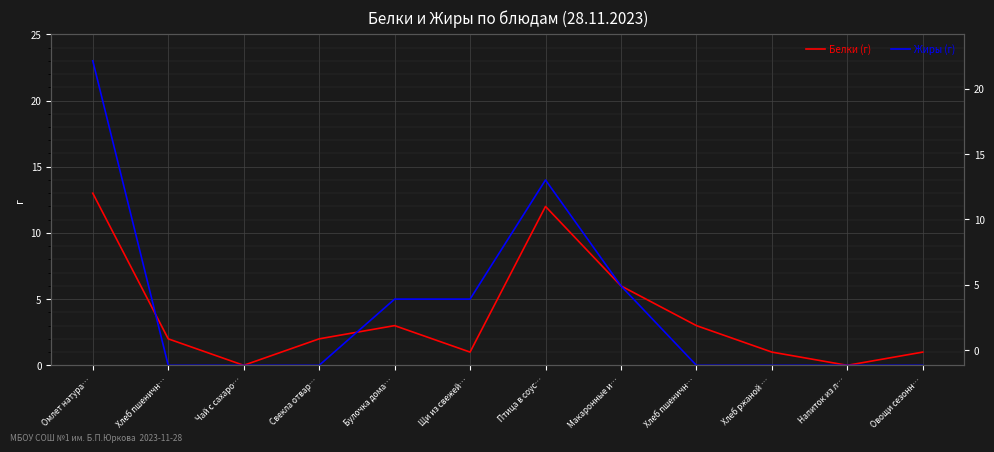

Does the chart display data point markers on the line(s)?

No